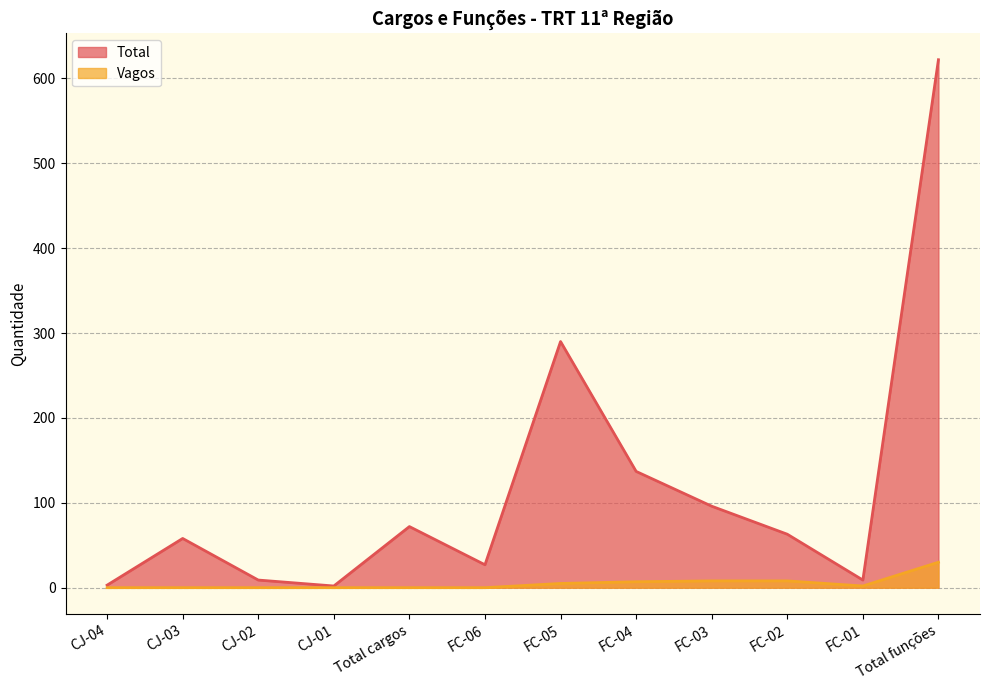

What is the average value of the Total series?

116